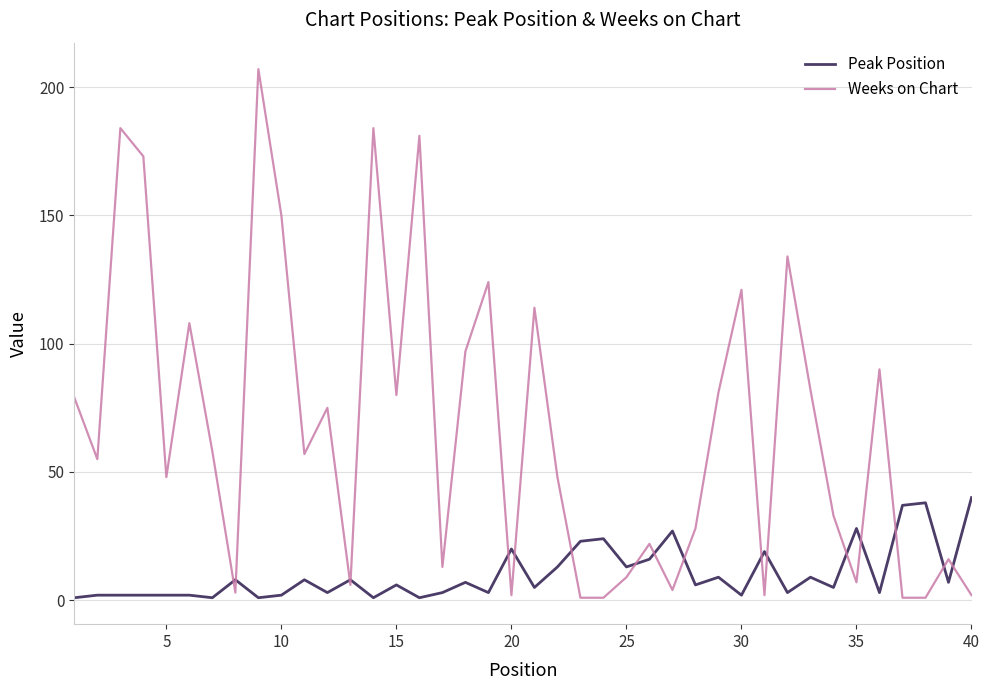

Which series has the widest spread of values?

Weeks on Chart